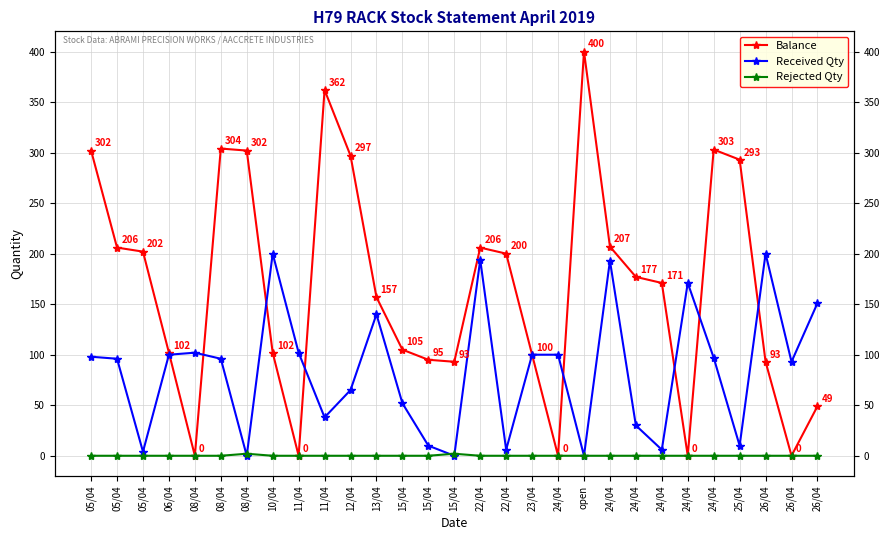

What is the spread (max minus min) of values at 24/04?

100